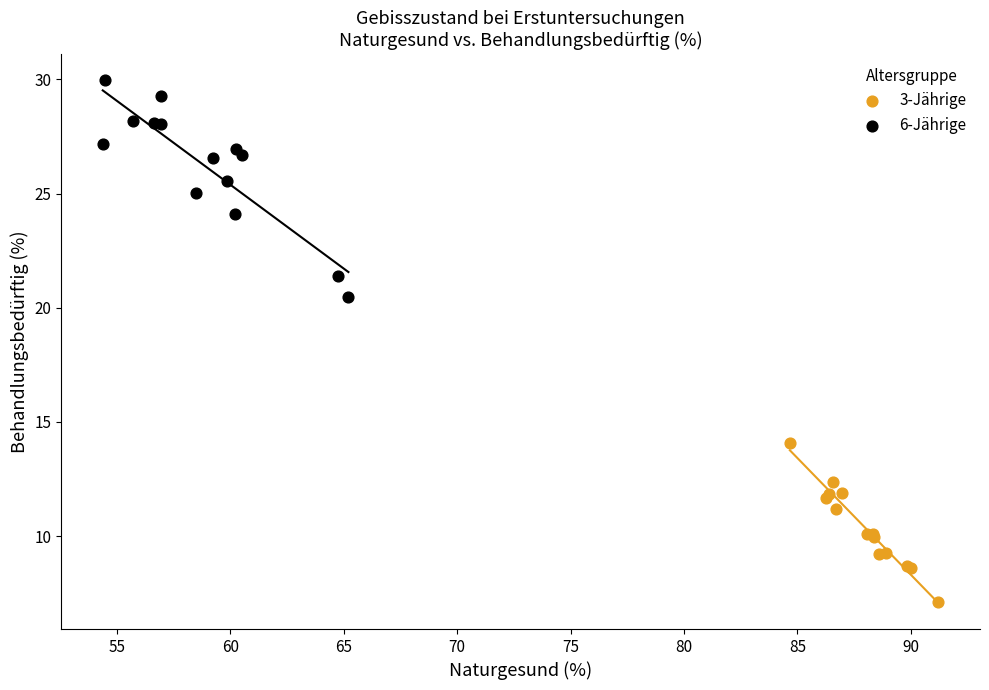

Which series has the largest Y range (max minus min)?

6-Jährige